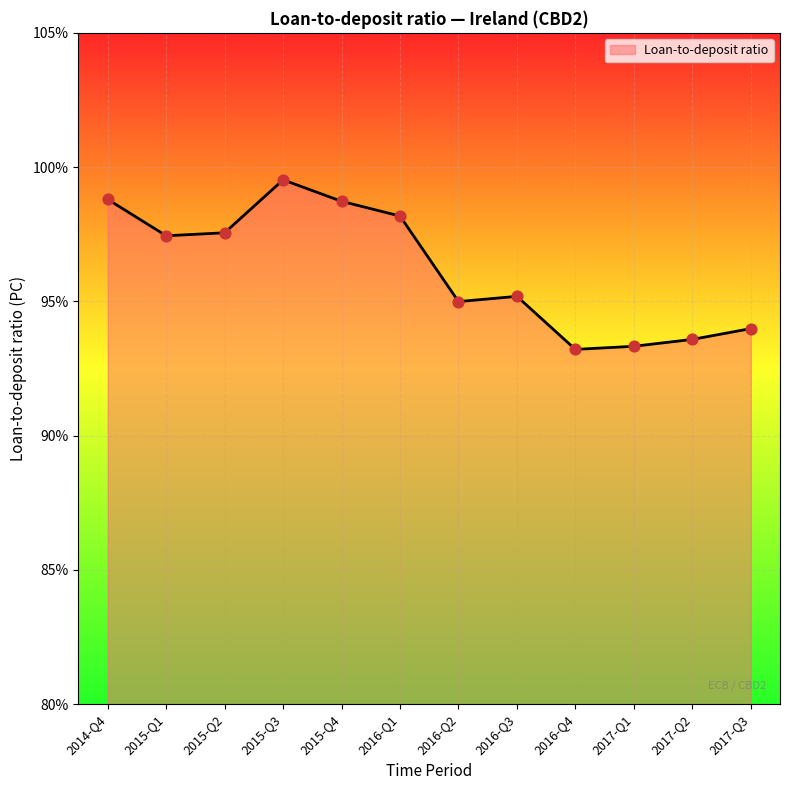

Approximately how many times larger is the value at 2017-Q1 compared to 2017-Q3?

1.0